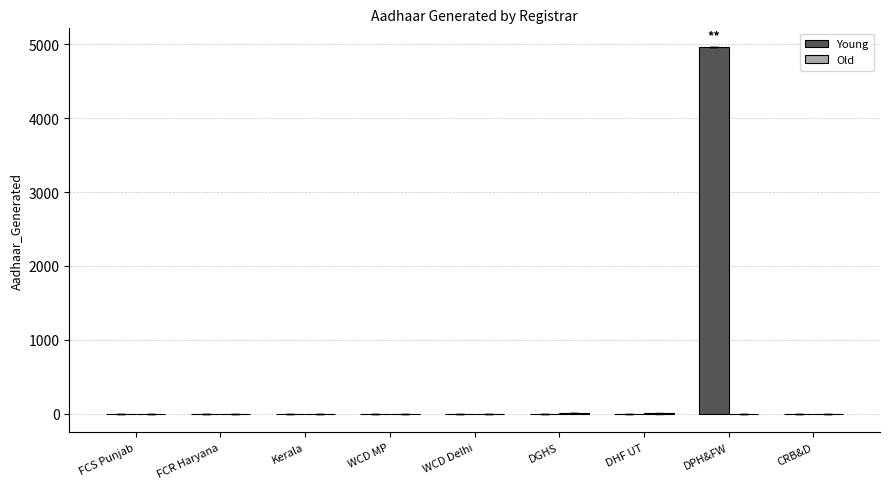

Which series has the largest total across all categories?

Young